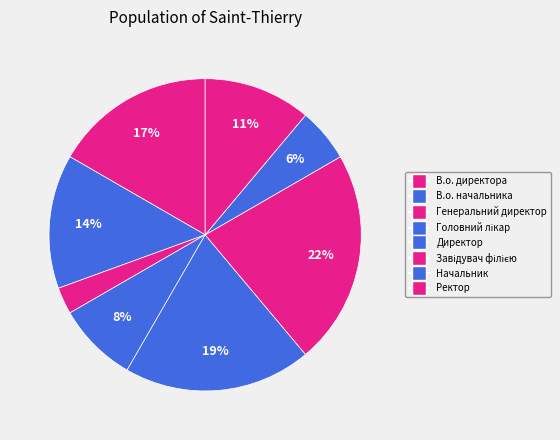

How many segments does this pie chart have?

8